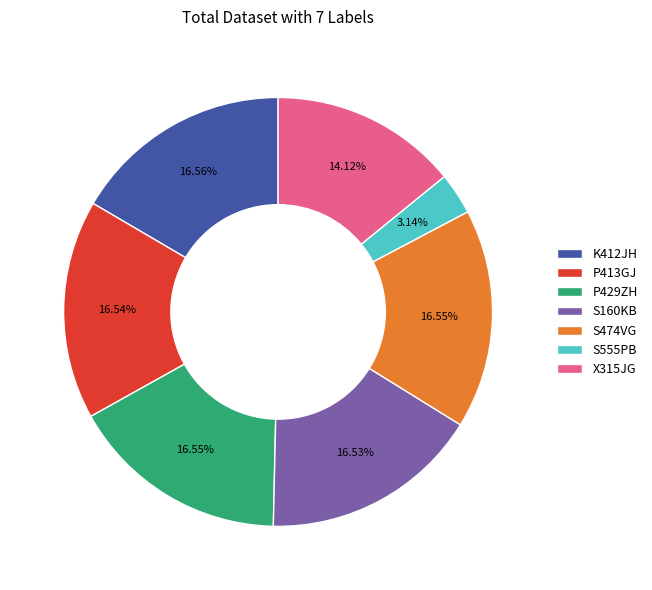

Which has a higher value, S555PB or K412JH?

K412JH